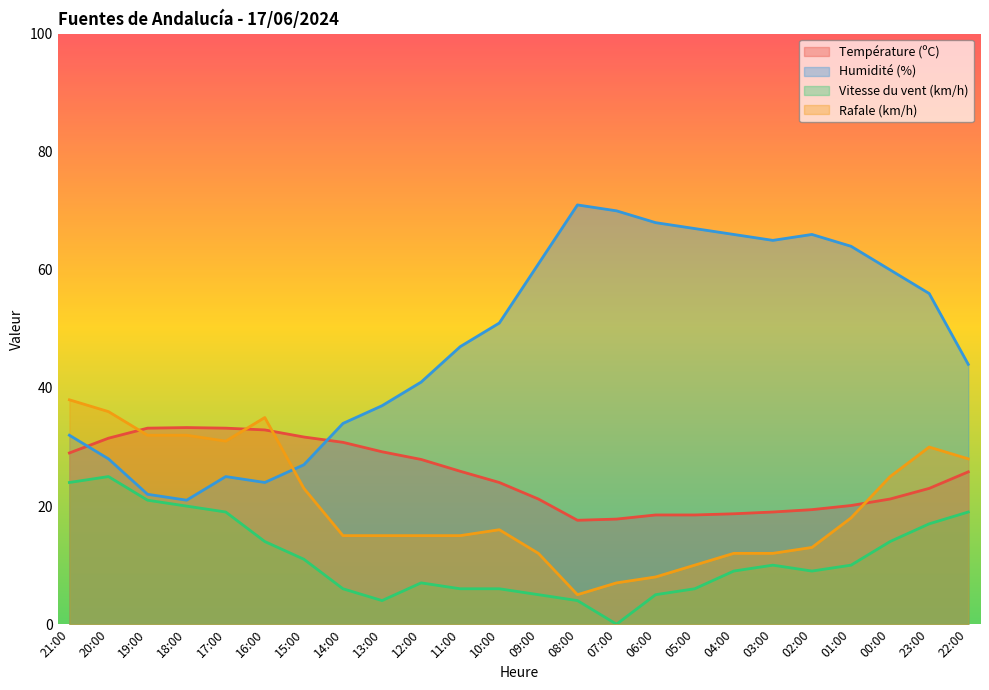

At which category is the sum across all series the highest?

23:00